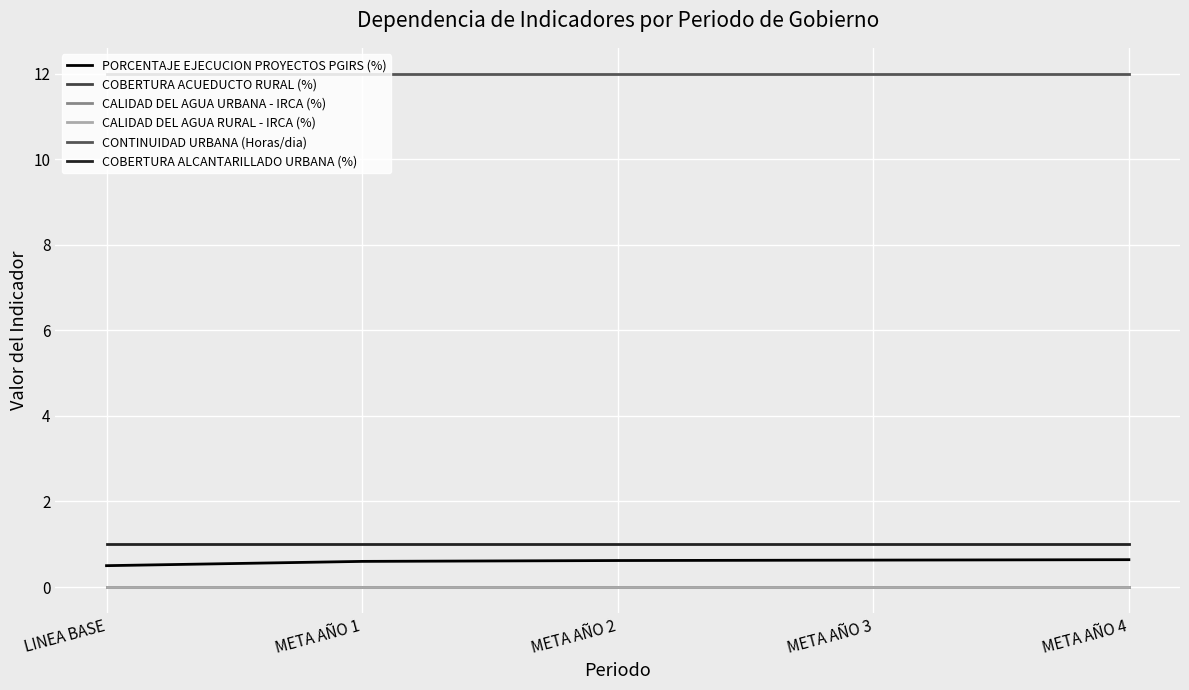

True or false: COBERTURA ALCANTARILLADO URBANA (%) and CONTINUIDAD URBANA (Horas/dia) intersect in this chart.

False